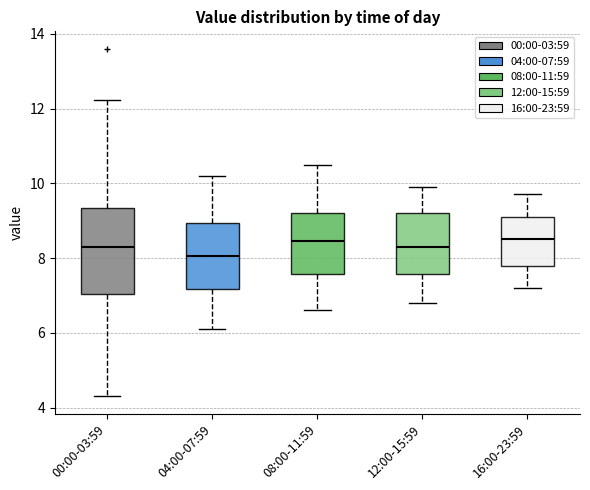

Which box's median line is the lowest?

04:00-07:59